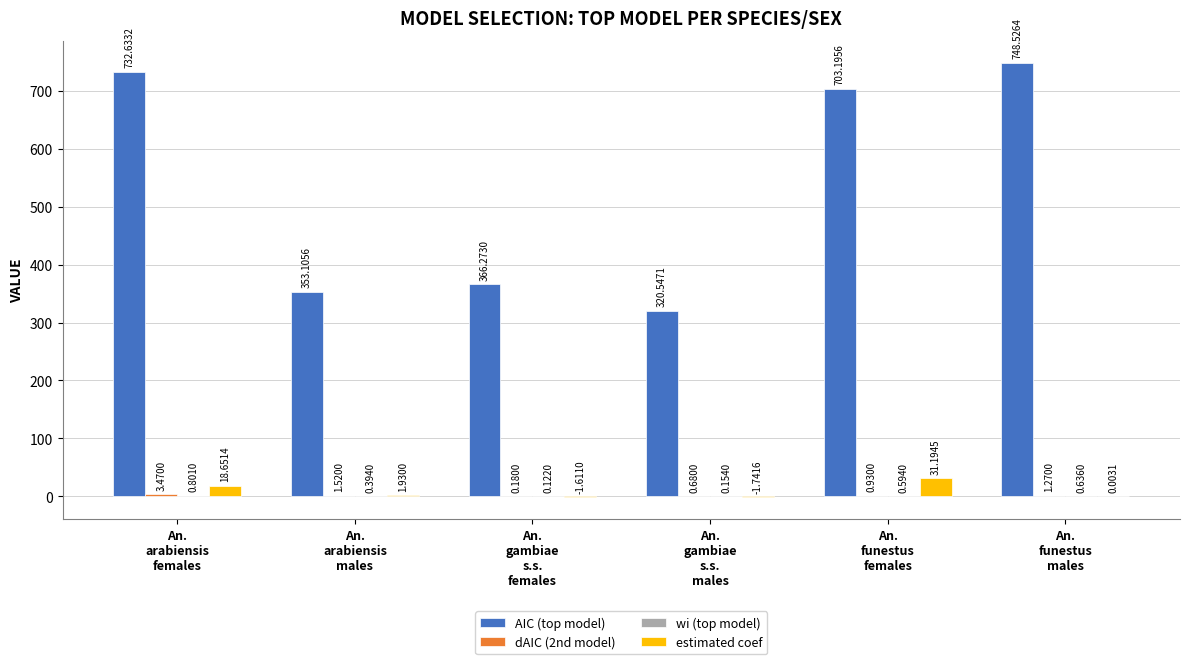

Which series has the largest total across all categories?

AIC (top model)